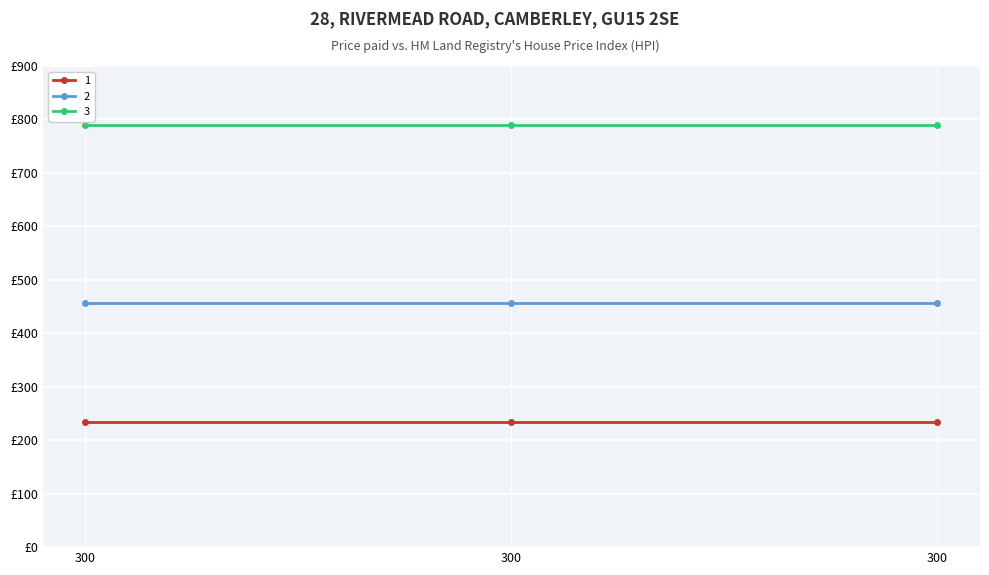

What are all the series names shown in the legend?

1, 2, 3